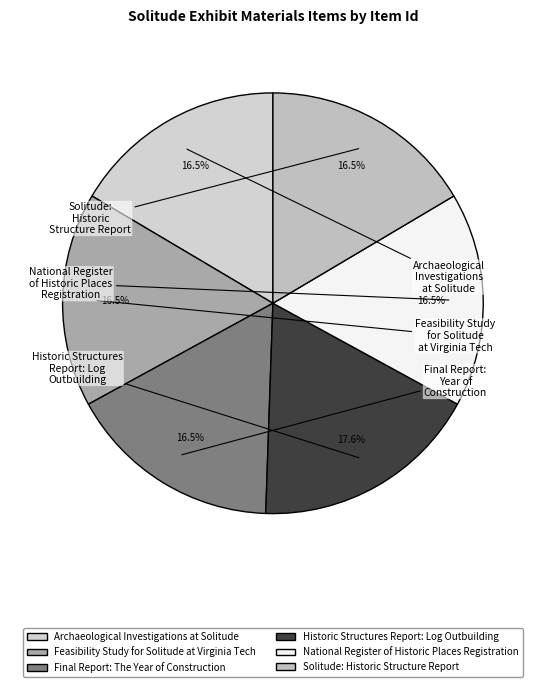

Rank the categories by value from highest to lowest.

Historic Structures Report: Log Outbuilding, Feasibility Study for Solitude at Virginia Tech, Final Report: The Year of Construction, Archaeological Investigations at Solitude, National Register of Historic Places Registration, Solitude: Historic Structure Report